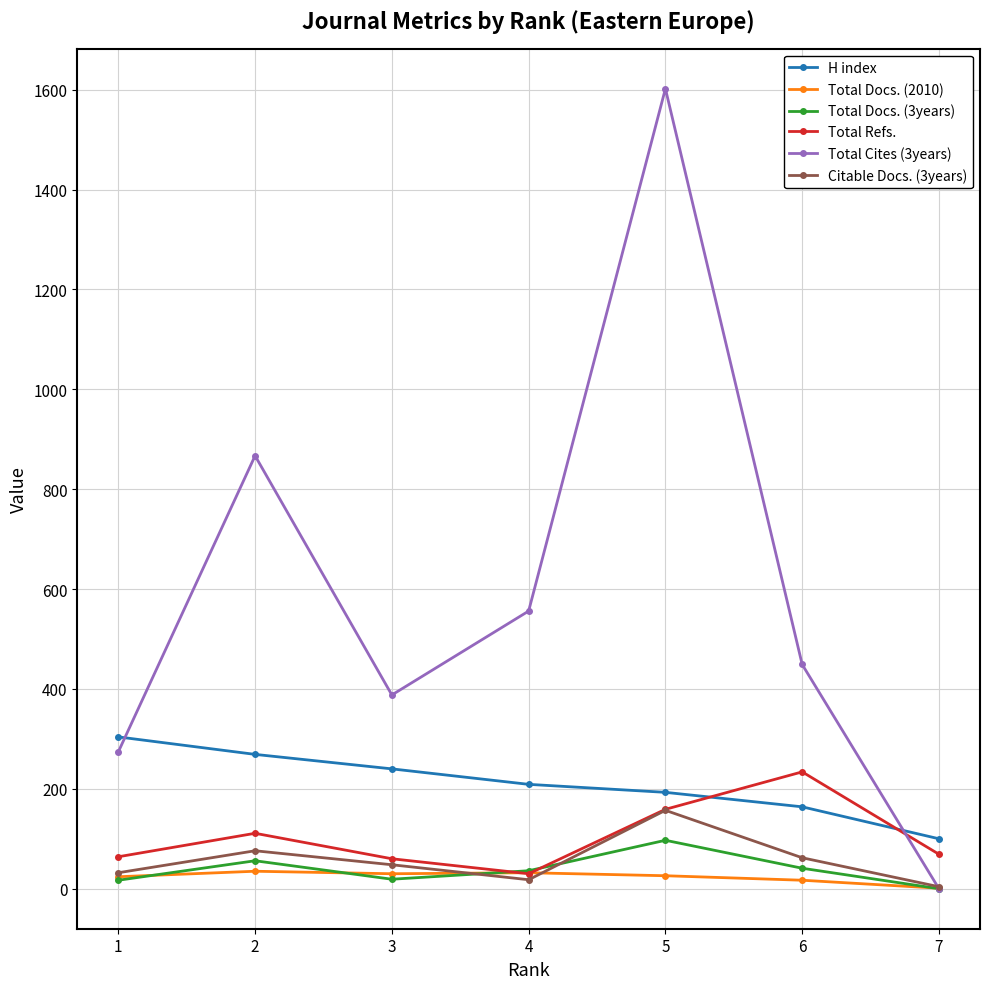

The value of Total Docs. (3years) at 7 is 0. True or false?

True